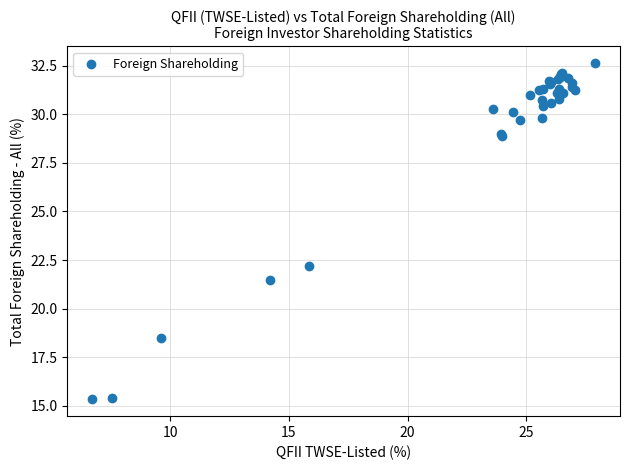

What Y value in the scatter plot is closest to 23?

22.2